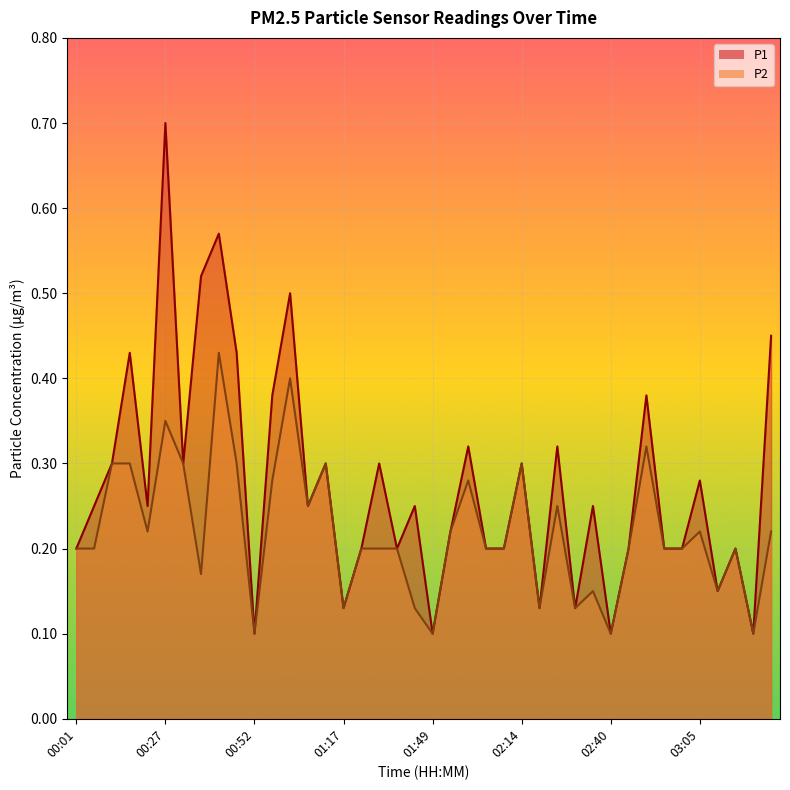

Where is the first local maximum for P2?

00:27